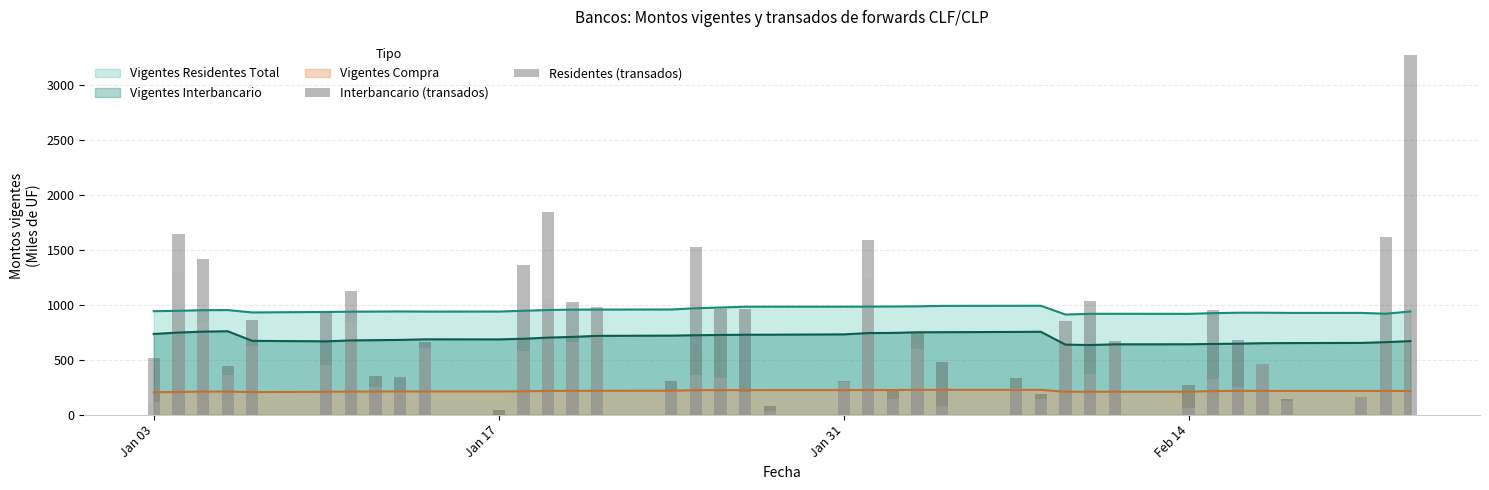

Does the chart contain any negative values?

No